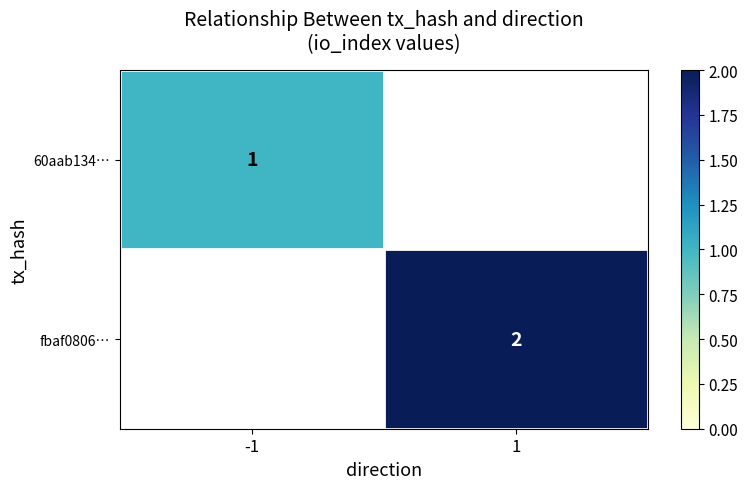

At which category does the chart reach its minimum across all series?

-1